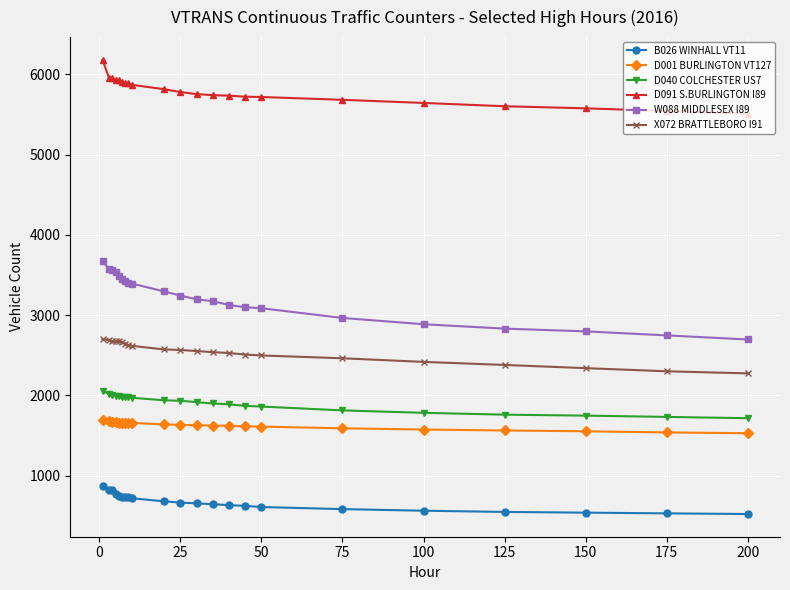

What is the smallest value displayed?

524